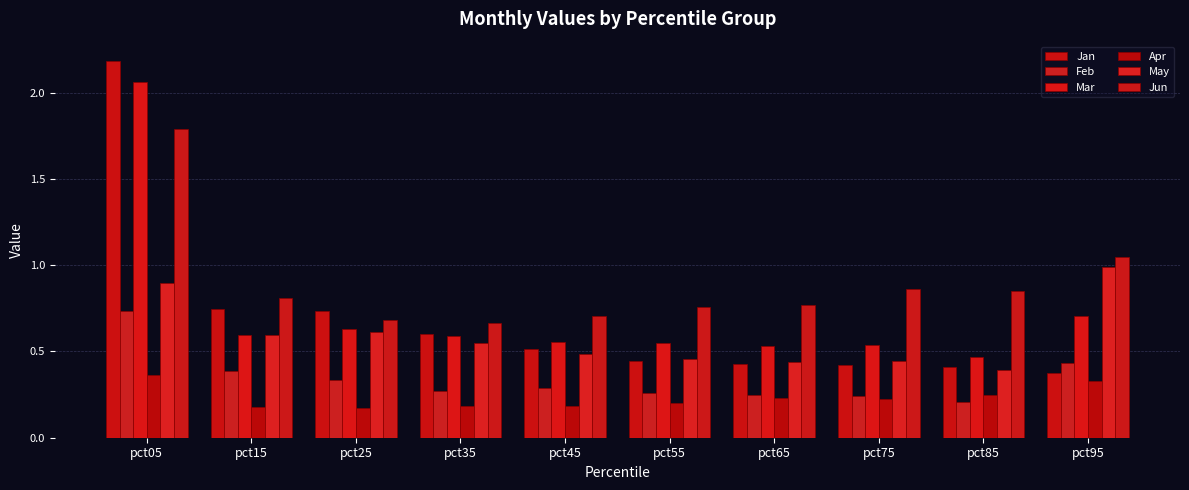

How many bars are there in total?

60